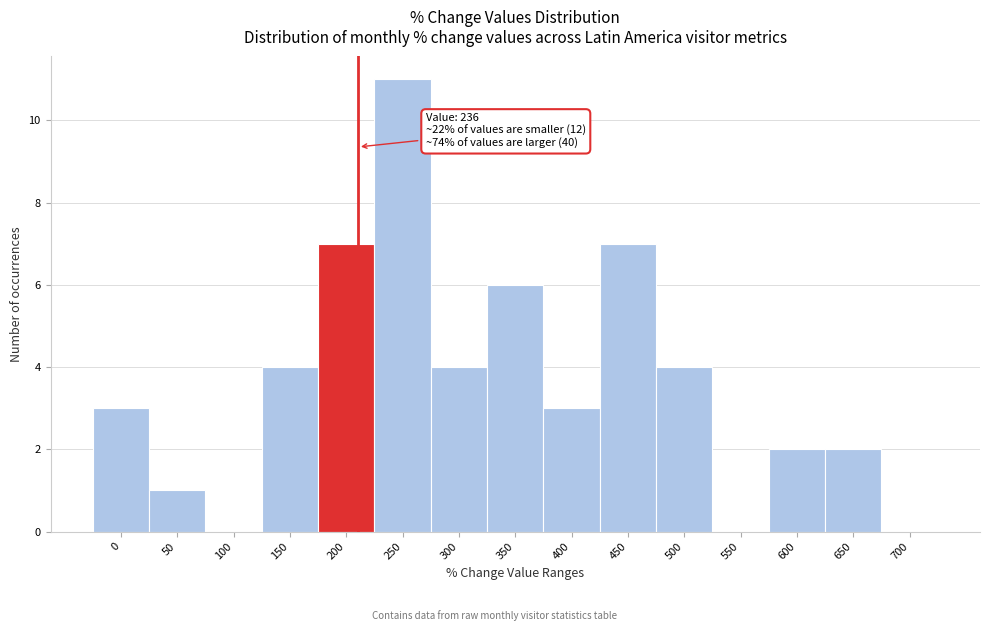

Reading left to right, list all the values displayed in this chart.

0=3	50=1	100=0	150=4	200=7	250=11	300=4	350=6	400=3	450=7	500=4	550=0	600=2	650=2	700=0